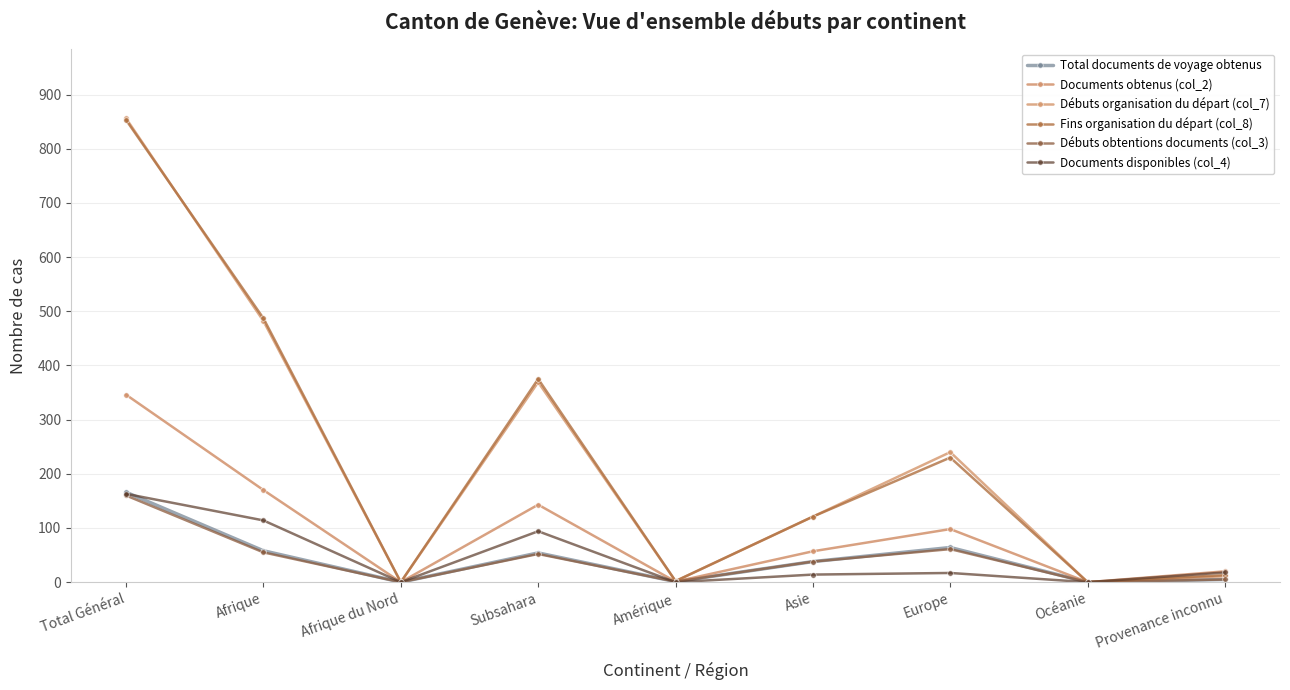

Count the number of data series in this chart.

6